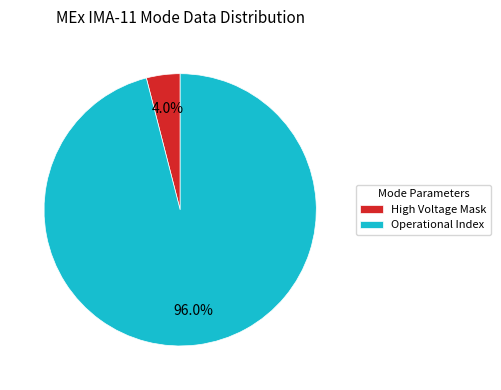

Rank the categories by value from lowest to highest.

High Voltage Mask, Operational Index